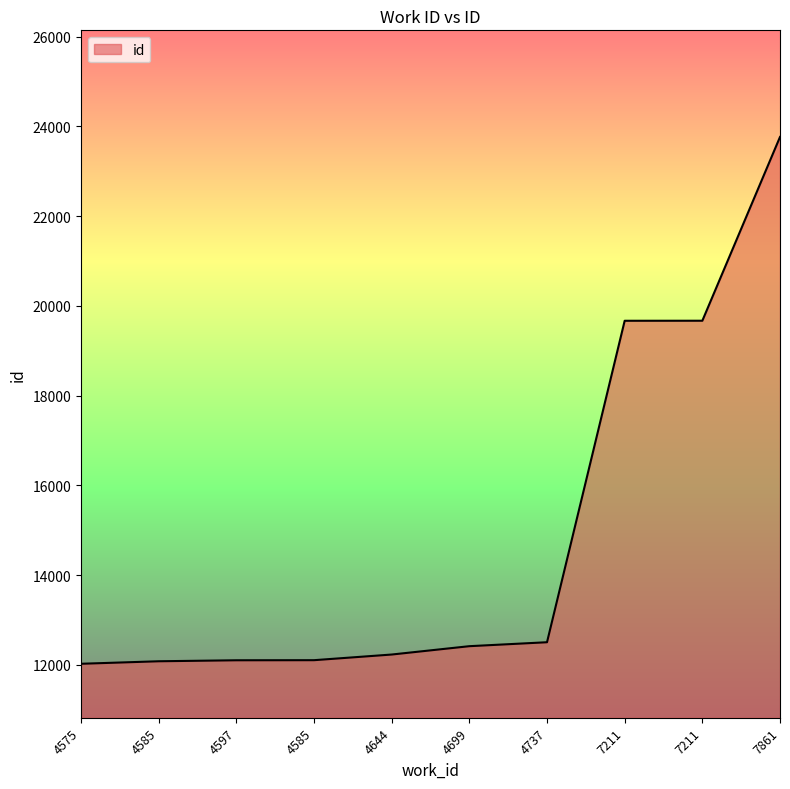

What is the value of the 1st point from the left?

12024